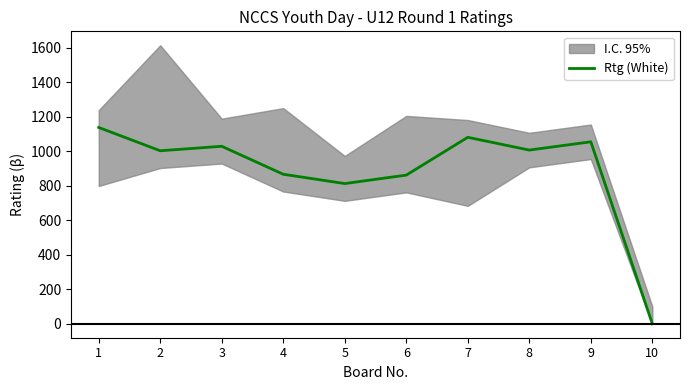

Count the number of values greater than 1006.

4